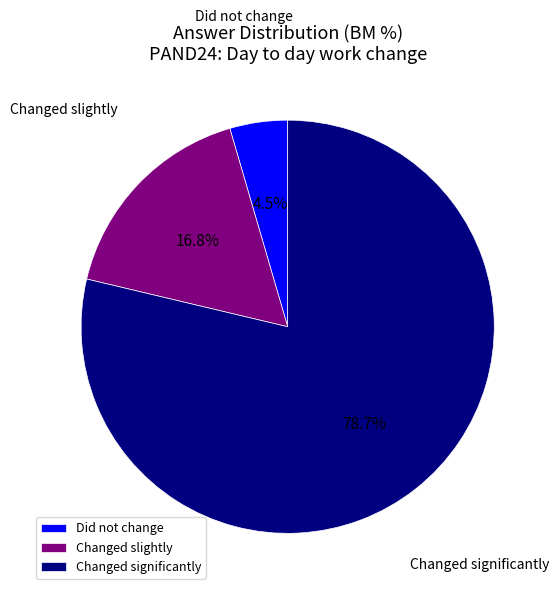

Rank the categories by value from lowest to highest.

Did not change, Changed slightly, Changed significantly